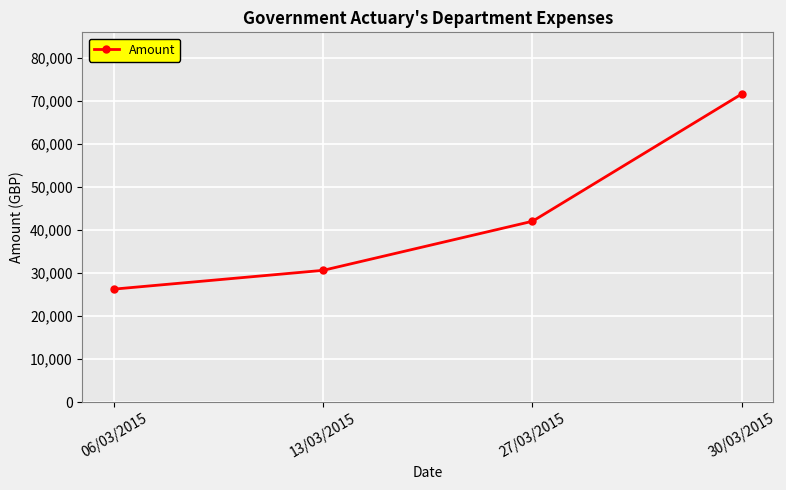

The value at 27/03/2015 is 42079.3. True or false?

True